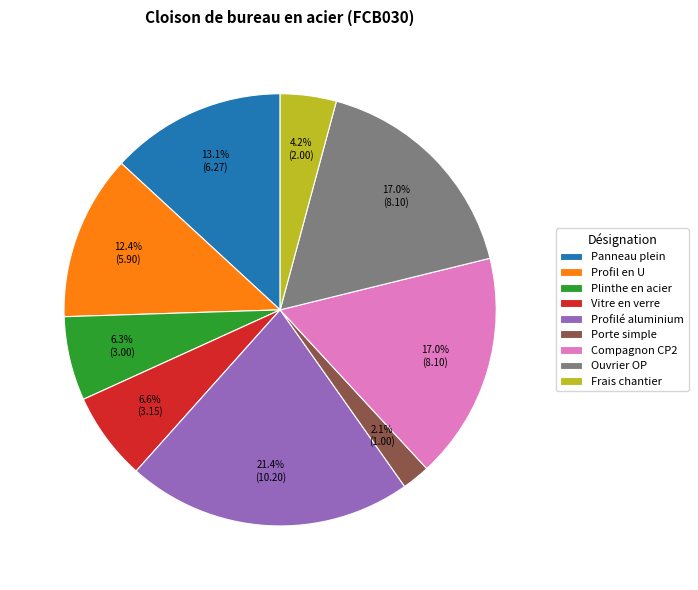

To the nearest percent, what portion does Frais chantier represent?

4%